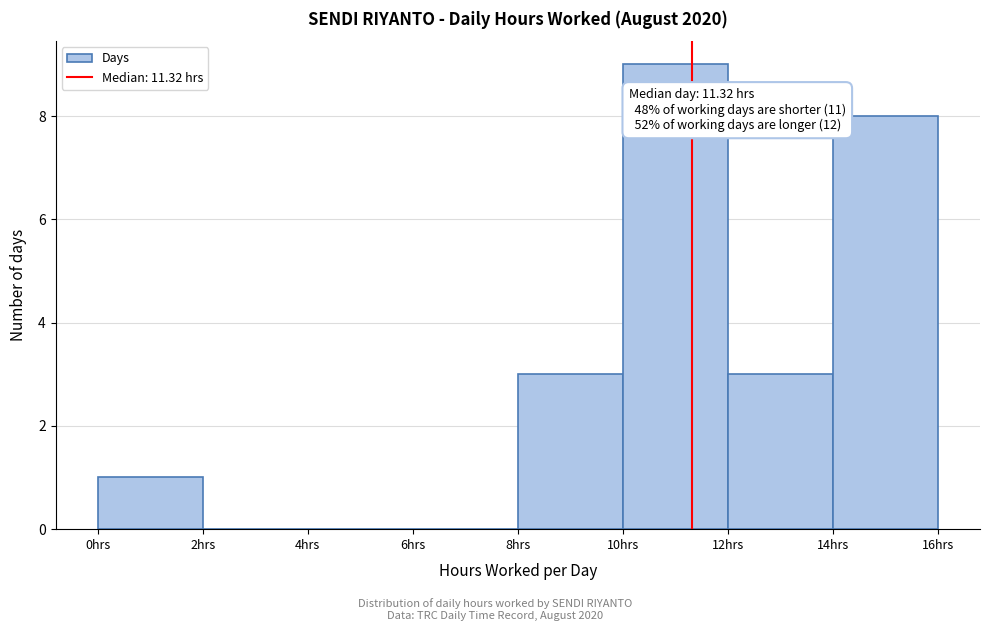

Over which range of the x-axis is the bar tallest?

10 to 12